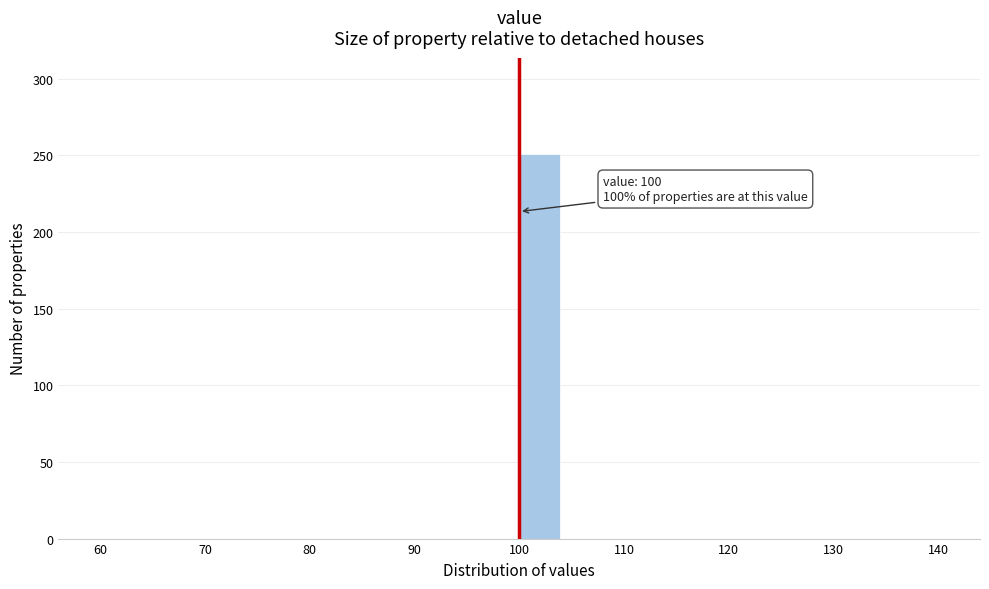

Which range on the x-axis has the tallest bar?

100 to 104